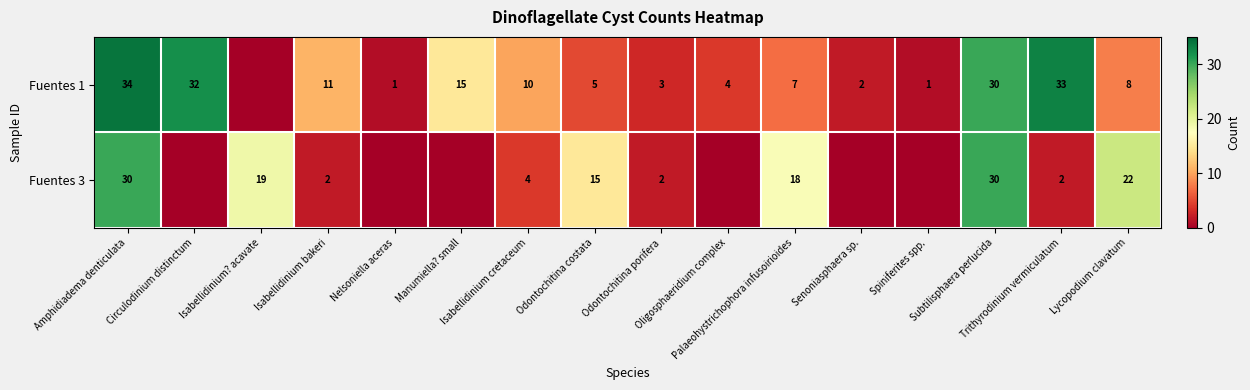

At how many categories does at least one series exceed 32?

2